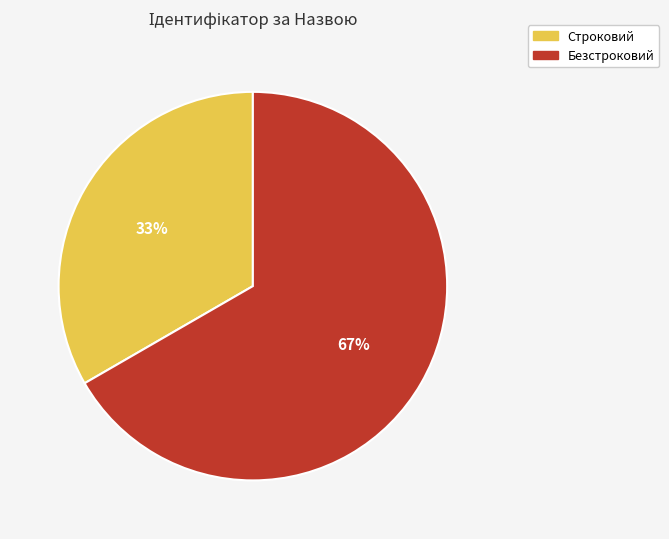

Do Строковий and Безстроковий together represent more than half of the pie?

Yes